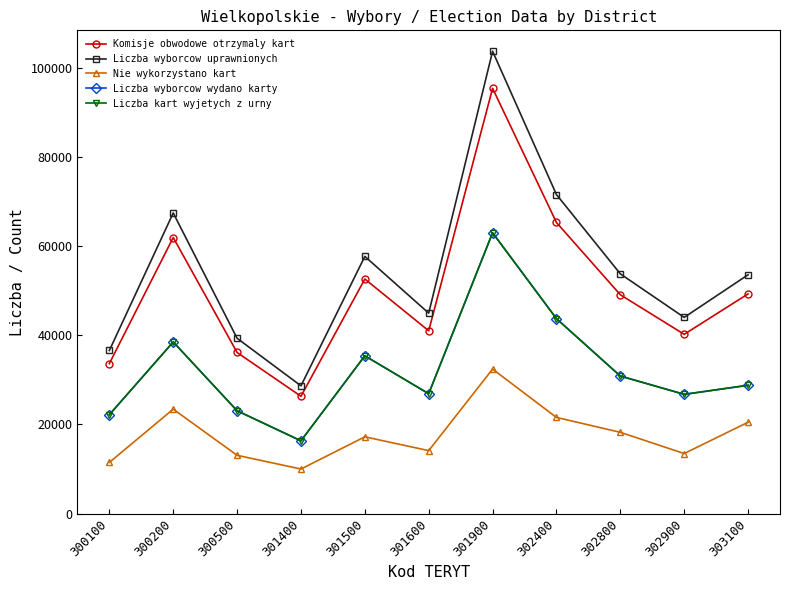

Count the number of categories in the chart.

11